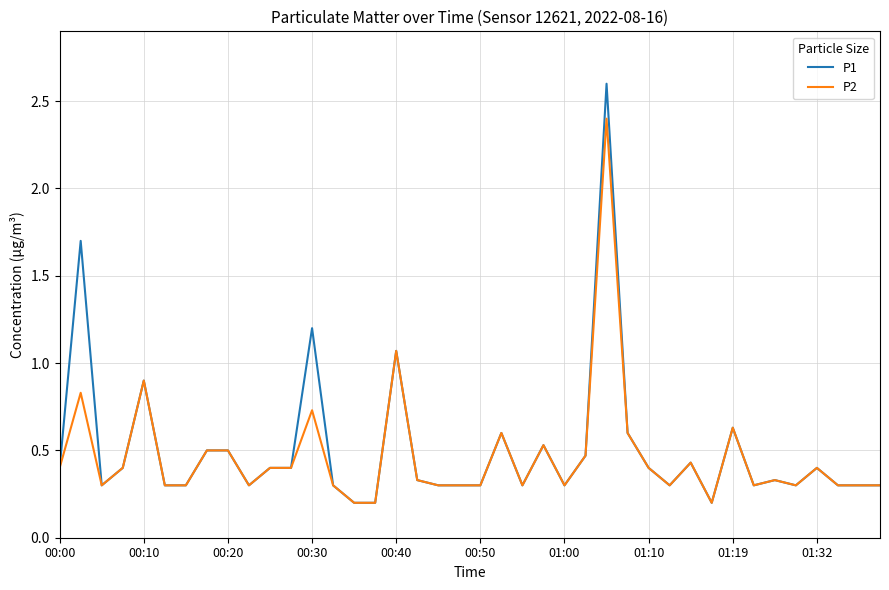

List the series in order of their peak value, highest first.

P1, P2